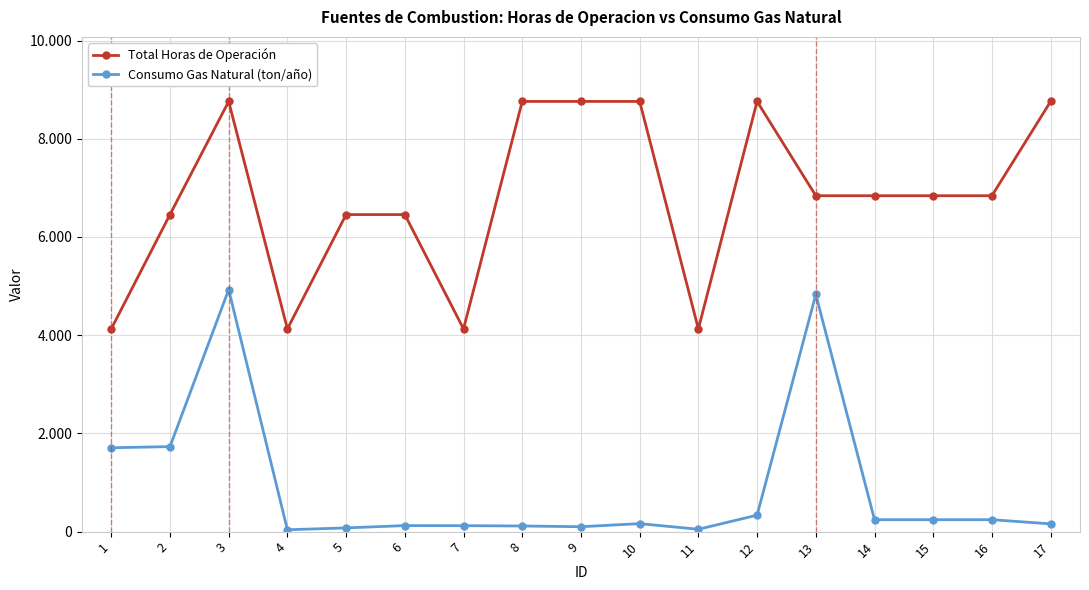

In Consumo Gas Natural (ton/año), how many points are lower than both neighbors (excluding endpoints)?

3